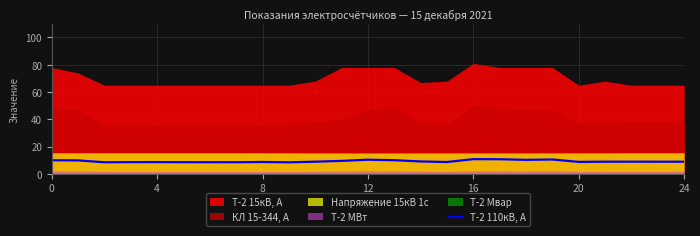

What is the highest value of the Т-2 110кВ, А series?

10.8